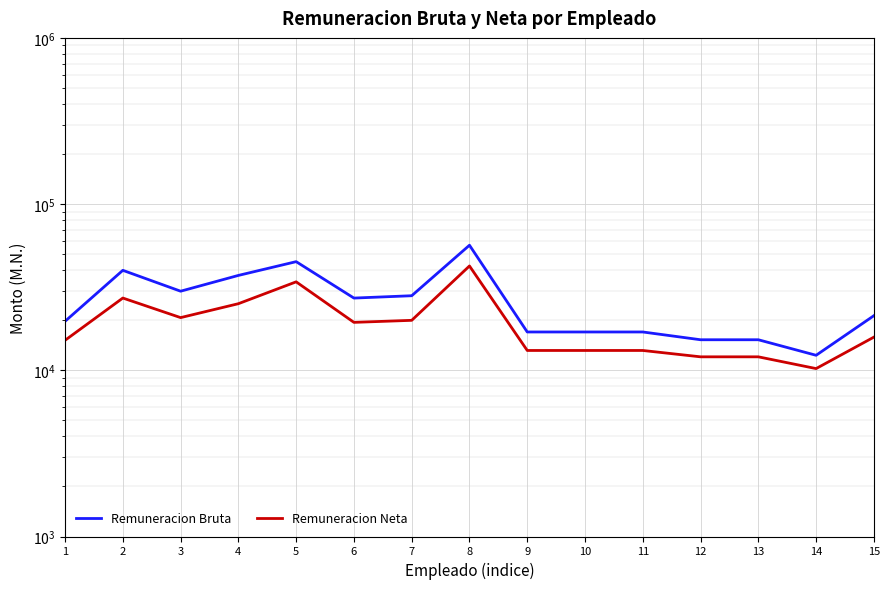

Which series changed the most between 10 and 13?

Remuneracion Bruta